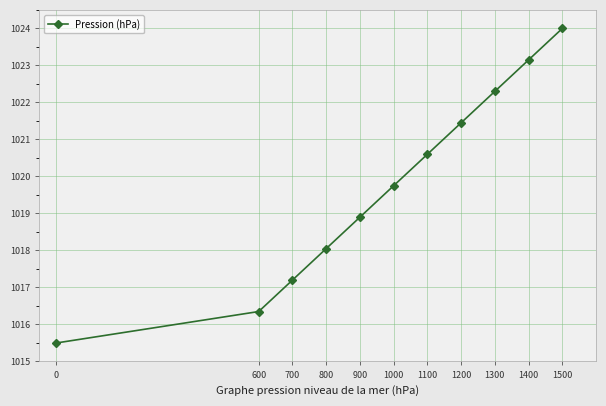

What is the sum of the values at 700 and 1300?

2039.5